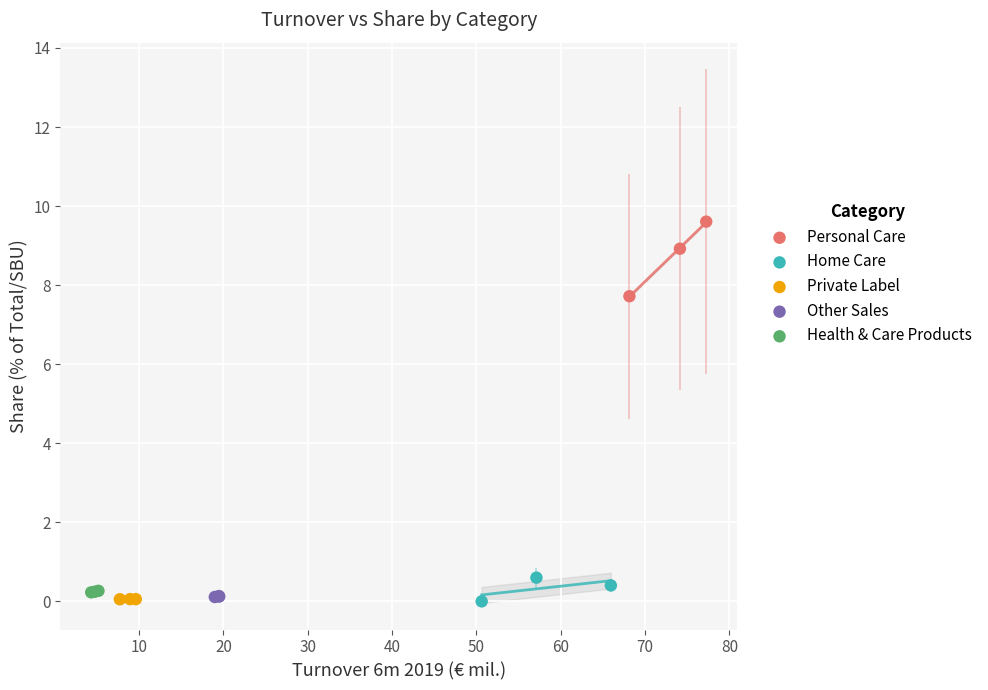

Which series reaches the maximum Y coordinate?

Personal Care